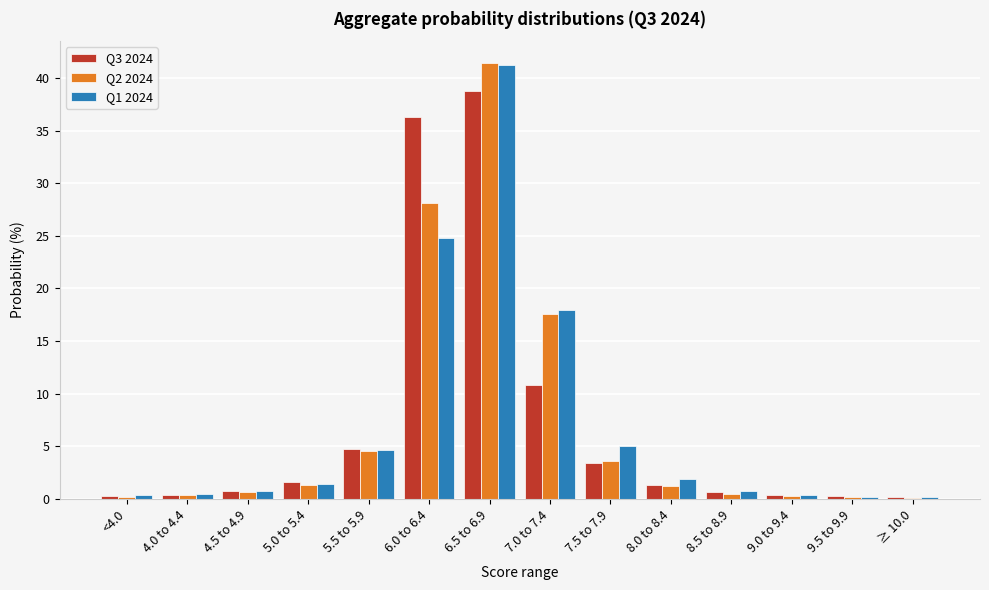

Is the value of Q1 2024 at 6.5 to 6.9 greater than the value of Q2 2024 at 6.0 to 6.4?

Yes